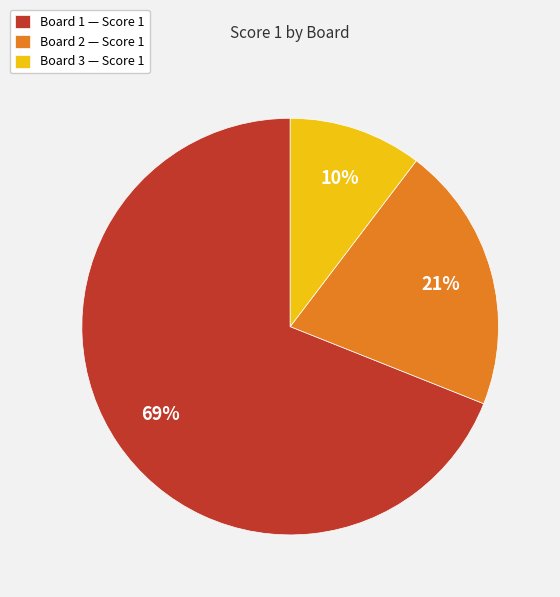

To the nearest percent, what is the difference between the Board 1 and Board 2 slice percentages?

48%